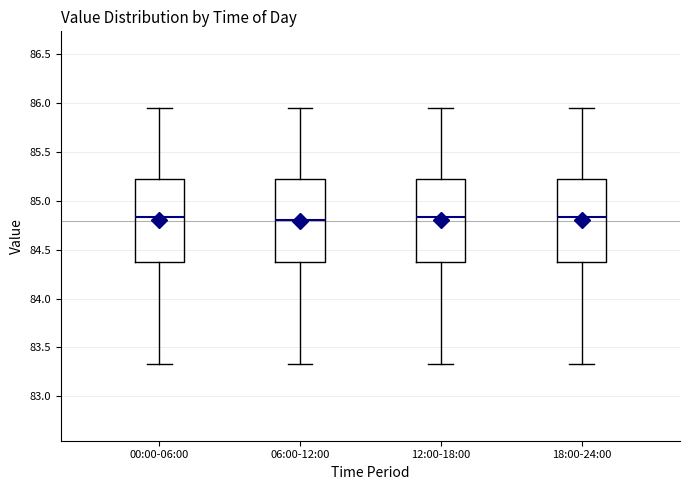

Reading left to right, read every box against the y-axis: the position of its median line, the range the box covers, and the ends of its whiskers. The values are not printed on the chart, so give them approximately, as read against the axis.

00:00-06:00: median 84.85, box 84.35 to 85.20, whiskers 83.35 to 85.95
06:00-12:00: median 84.80, box 84.35 to 85.20, whiskers 83.35 to 85.95
12:00-18:00: median 84.85, box 84.35 to 85.20, whiskers 83.35 to 85.95
18:00-24:00: median 84.85, box 84.35 to 85.20, whiskers 83.35 to 85.95